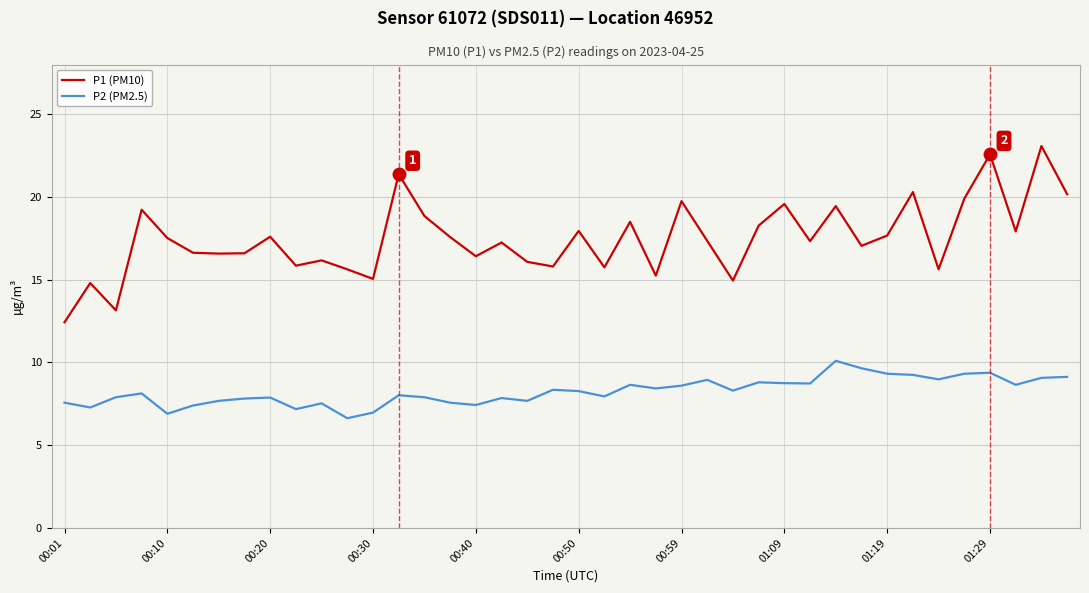

True or false: P2 (PM2.5) and P1 (PM10) intersect in this chart.

False